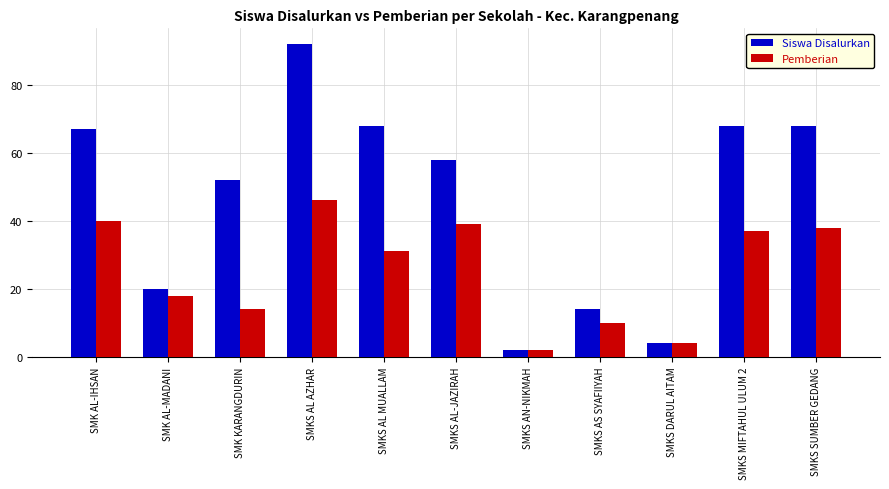

Reading left to right, list all the values displayed in this chart.

Siswa Disalurkan: SMK AL-IHSAN=67	SMK AL-MADANI=20	SMK KARANGDURIN=52	SMKS AL AZHAR=92	SMKS AL MUALLAM=68	SMKS AL-JAZIRAH=58	SMKS AN-NIKMAH=2	SMKS AS SYAFIIYAH=14	SMKS DARUL AITAM=4	SMKS MIFTAHUL ULUM 2=68	SMKS SUMBER GEDANG=68
Pemberian: SMK AL-IHSAN=40	SMK AL-MADANI=18	SMK KARANGDURIN=14	SMKS AL AZHAR=46	SMKS AL MUALLAM=31	SMKS AL-JAZIRAH=39	SMKS AN-NIKMAH=2	SMKS AS SYAFIIYAH=10	SMKS DARUL AITAM=4	SMKS MIFTAHUL ULUM 2=37	SMKS SUMBER GEDANG=38